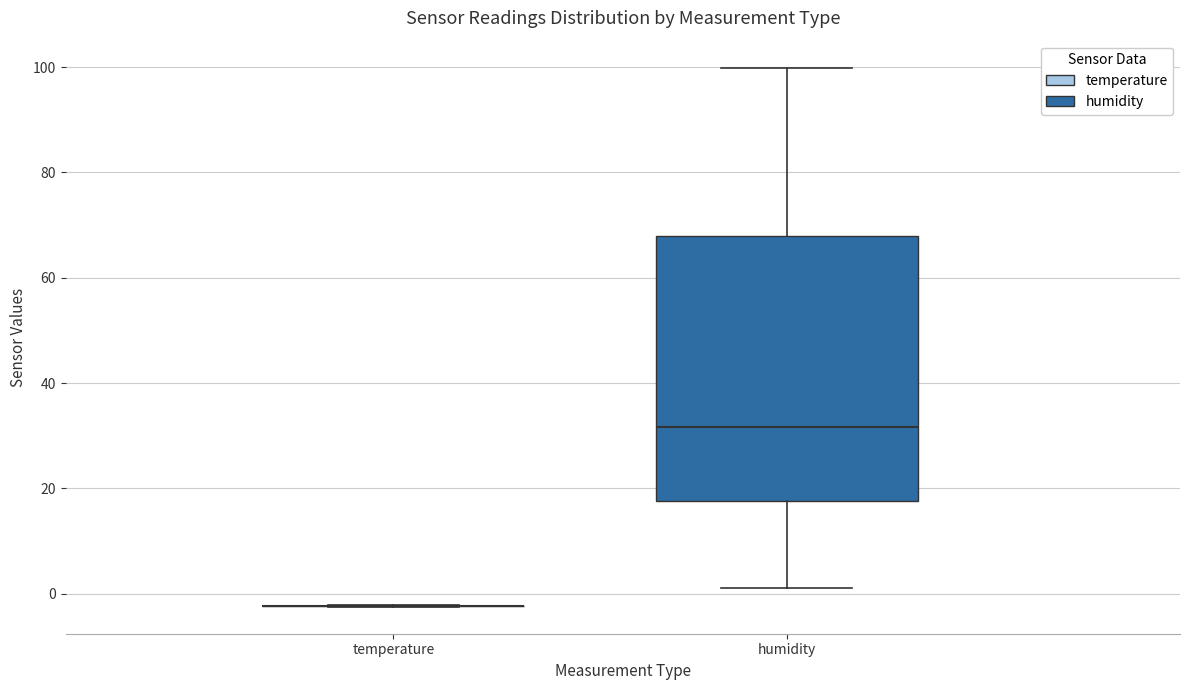

Reading left to right, transcribe this box plot: for each box, give where its median line is, the range the box spans, and where its two whiskers end, as read against the y-axis. The values are not printed on the chart, so give them approximately, as read against the axis.

temperature: box collapsed to a line at -2, whiskers -2 to -2
humidity: median 32, box 18 to 68, whiskers 2 to 100